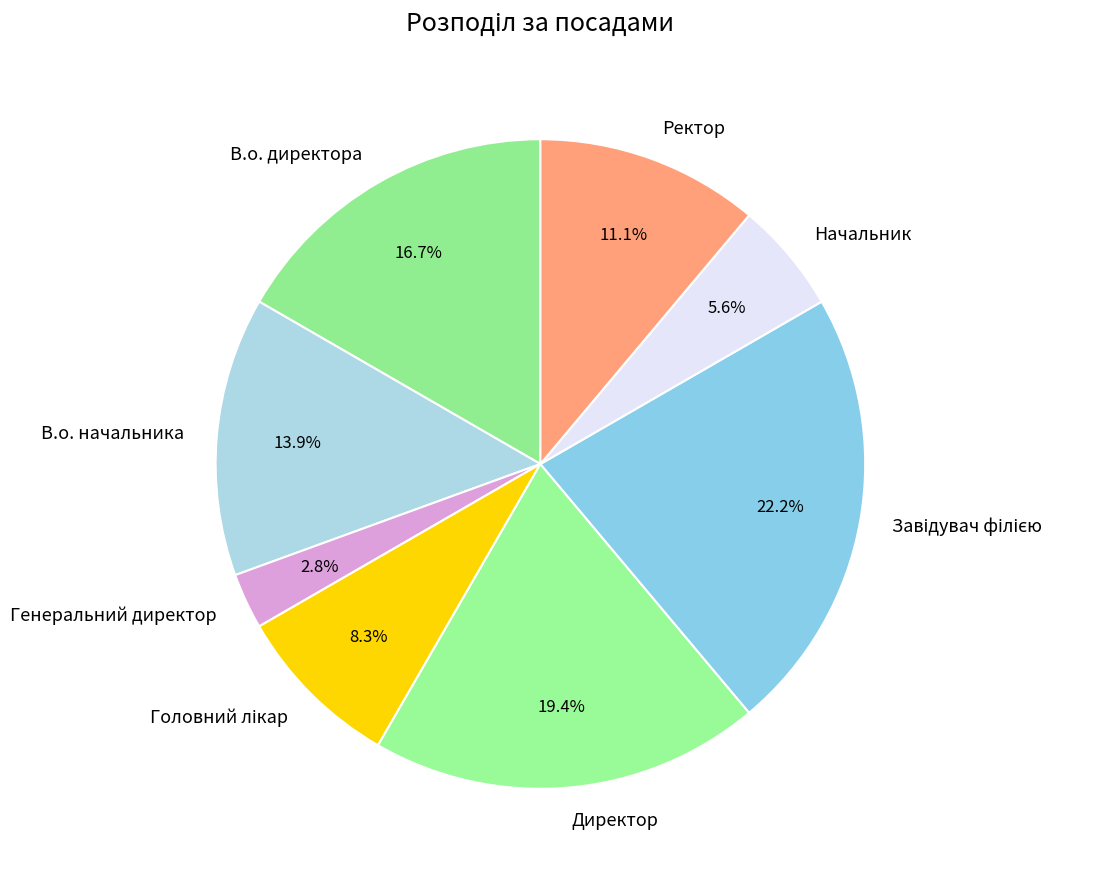

What portion of the pie excludes В.о. директора?

83.3%